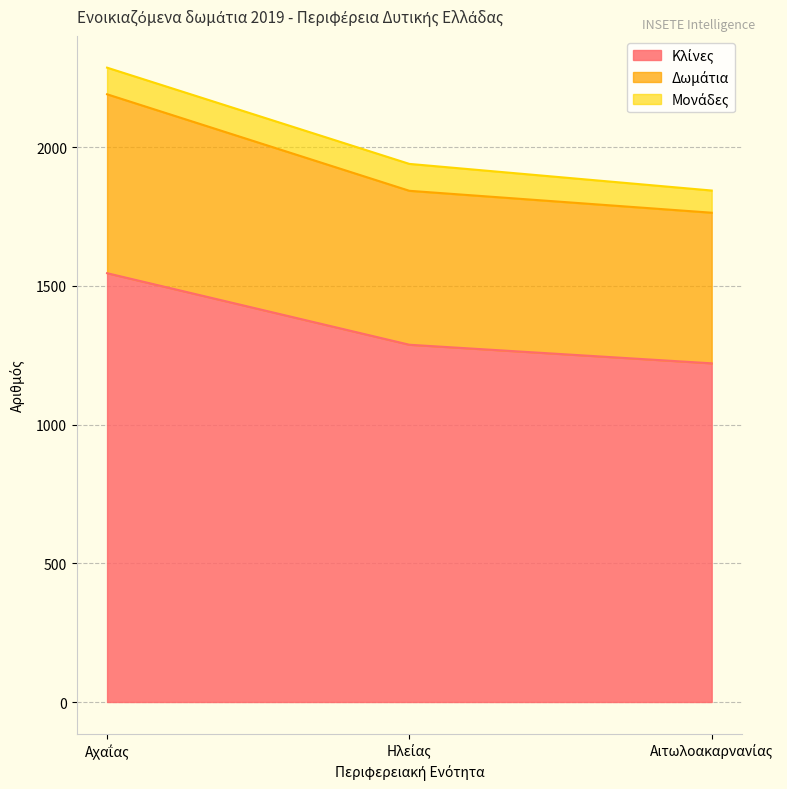

List the labels in order of Δωμάτια value, largest first.

Αχαΐας, Ηλείας, Αιτωλοακαρνανίας